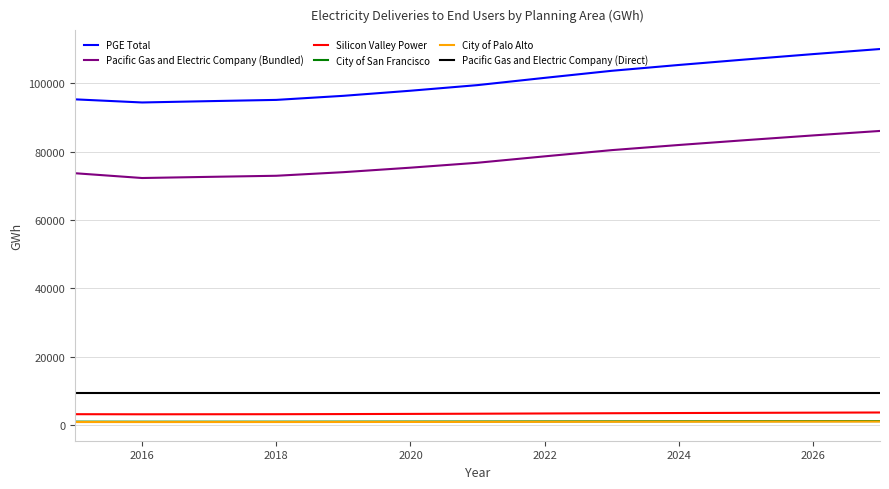

At how many categories does at least one series exceed 45615?

13